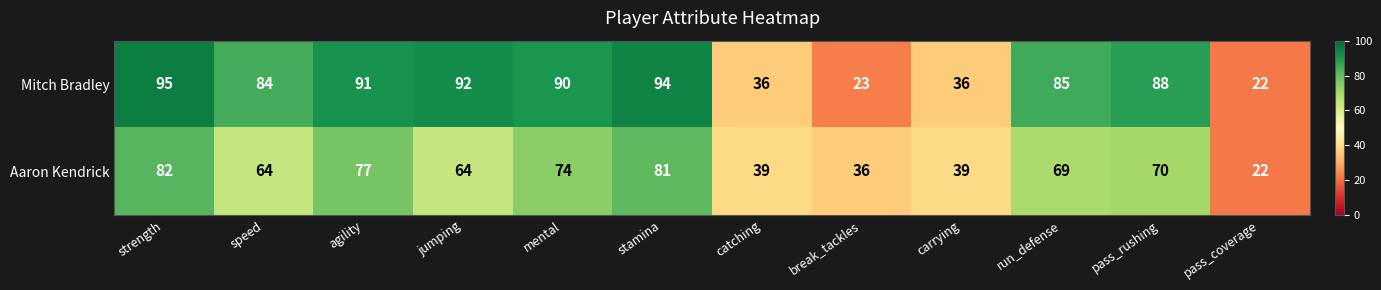

What is the total value across all series at pass_coverage?

44